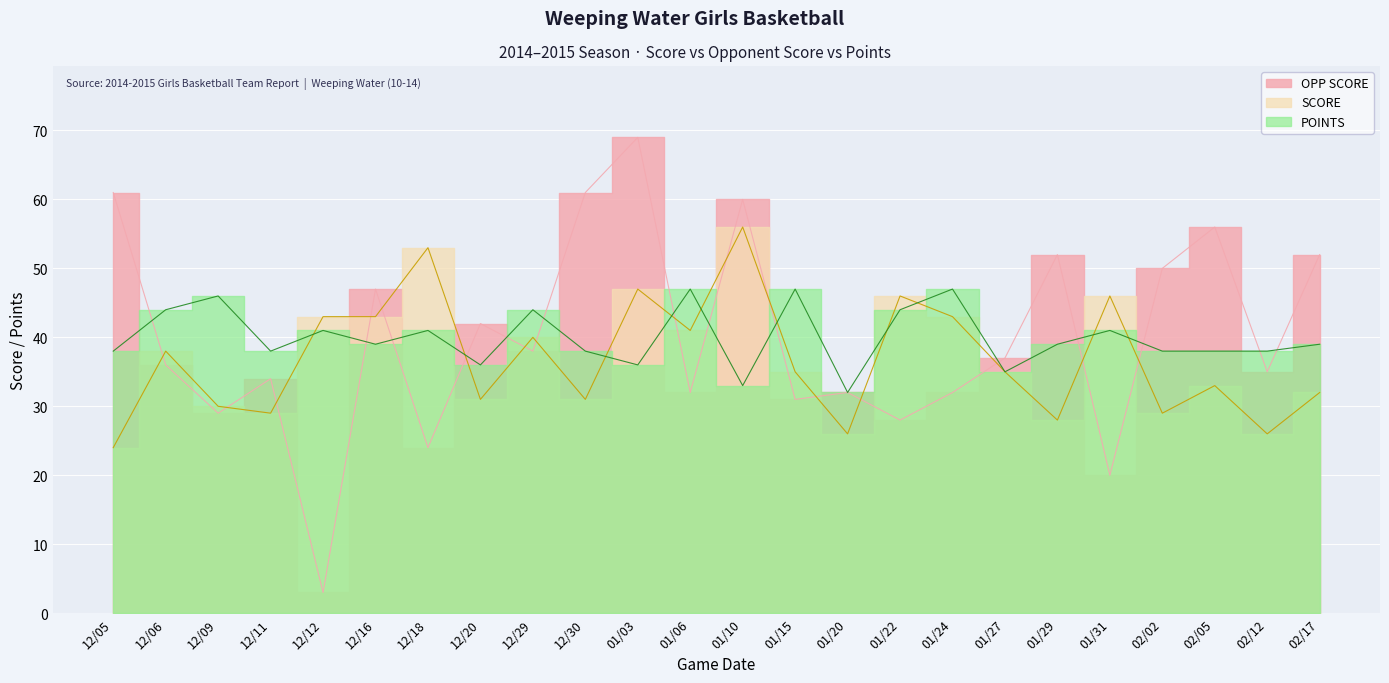

Where is the first local maximum for POINTS?

12/09